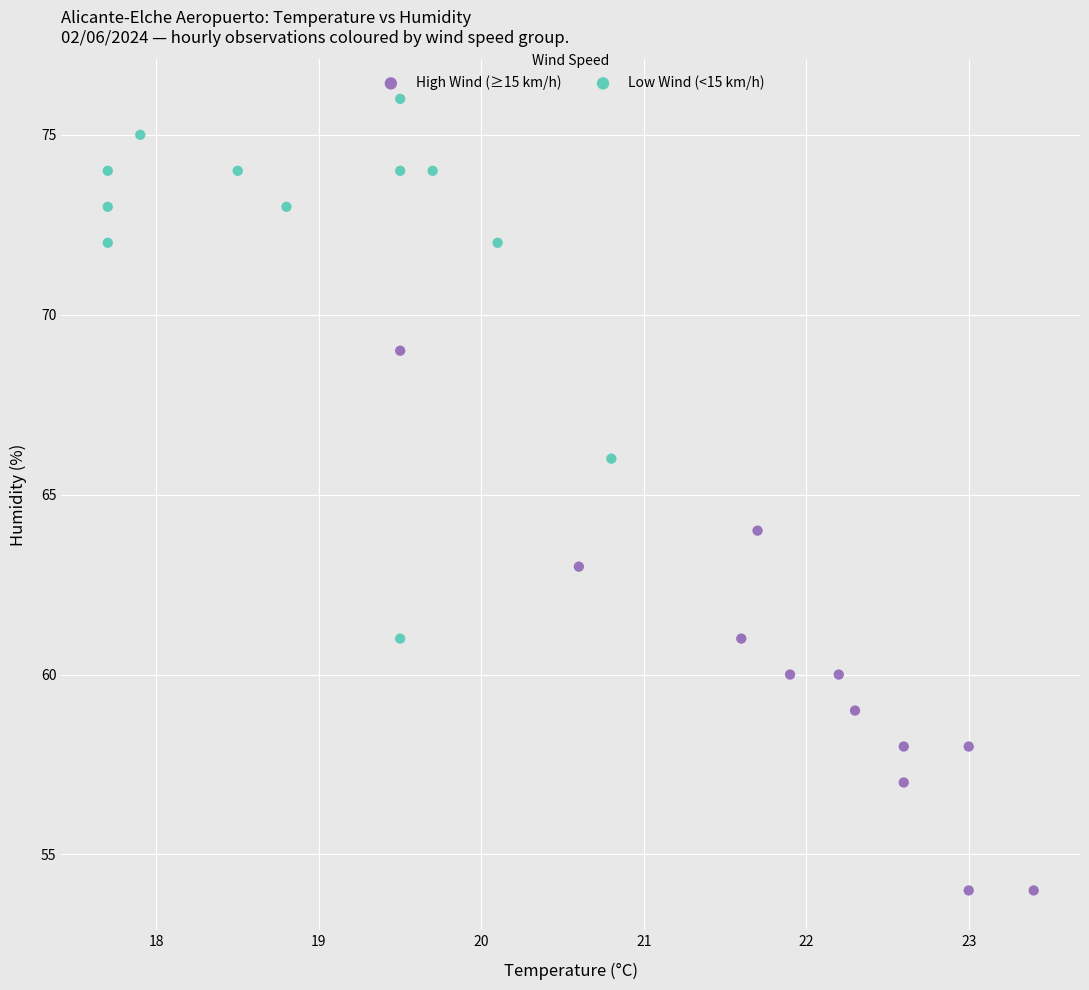

Which series contains the highest Y value?

Low Wind (<15 km/h)